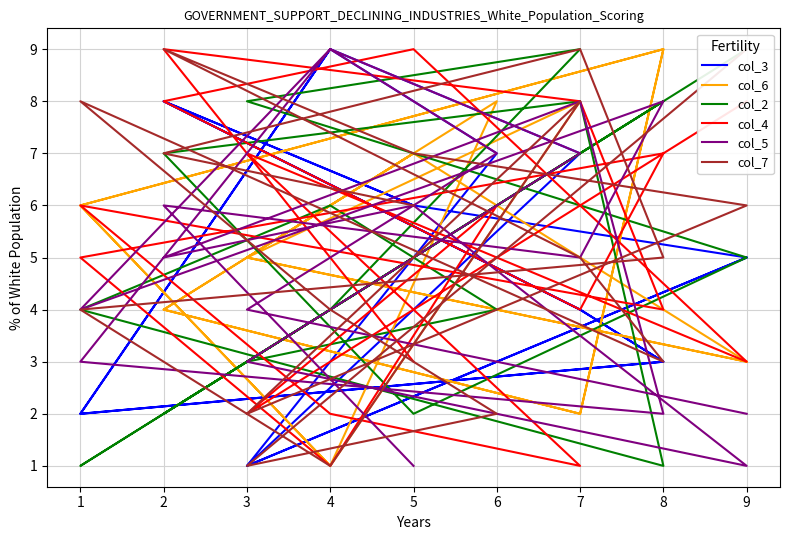

Which series has the largest total across all categories?

col_7